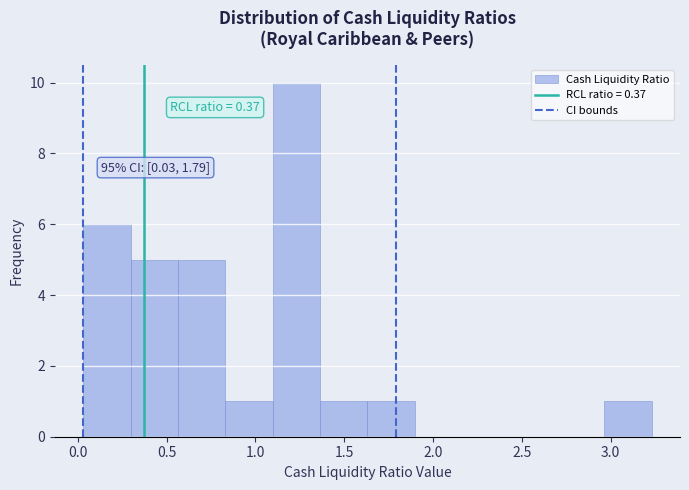

Over which range of the x-axis is the bar tallest?

1.10 to 1.35